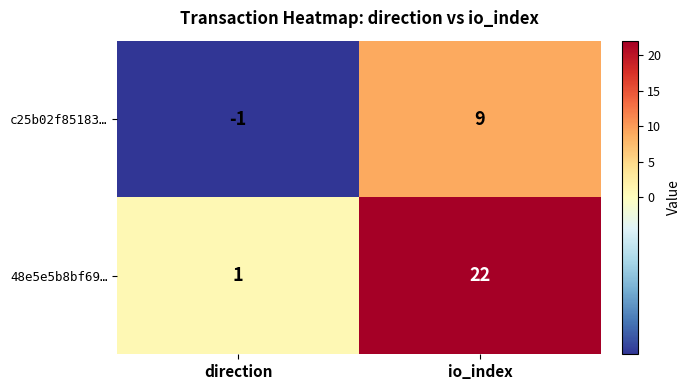

How many series are shown in this chart?

2